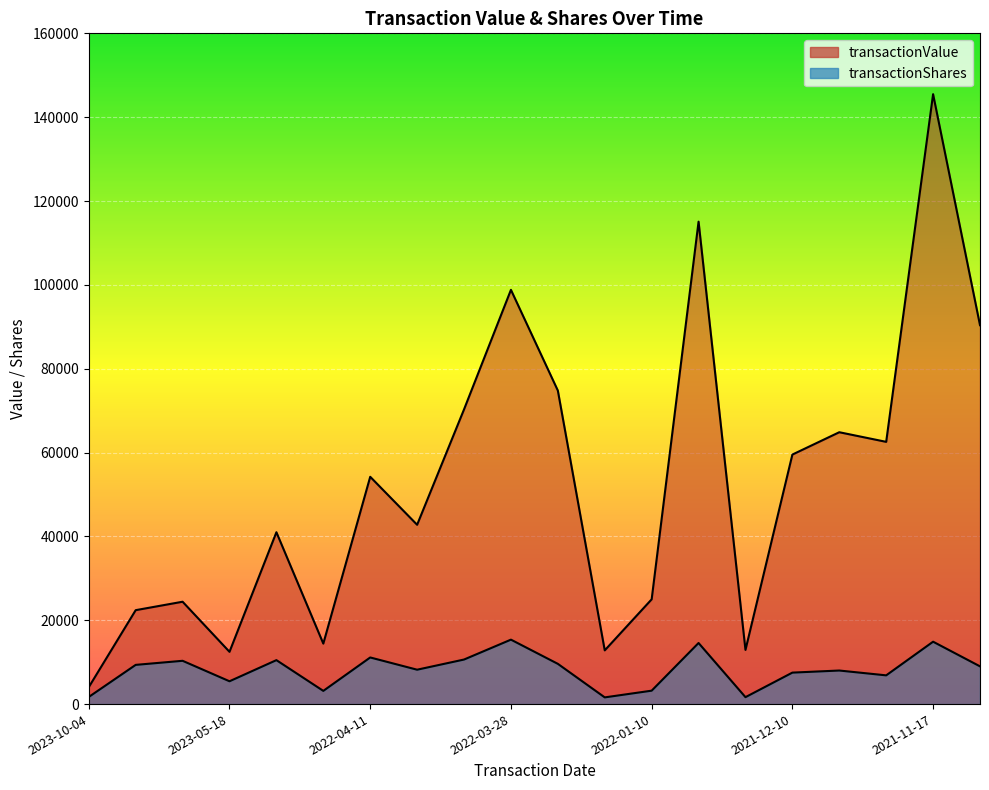

What is the difference between the second highest and second lowest values in the transactionValue series?

102609